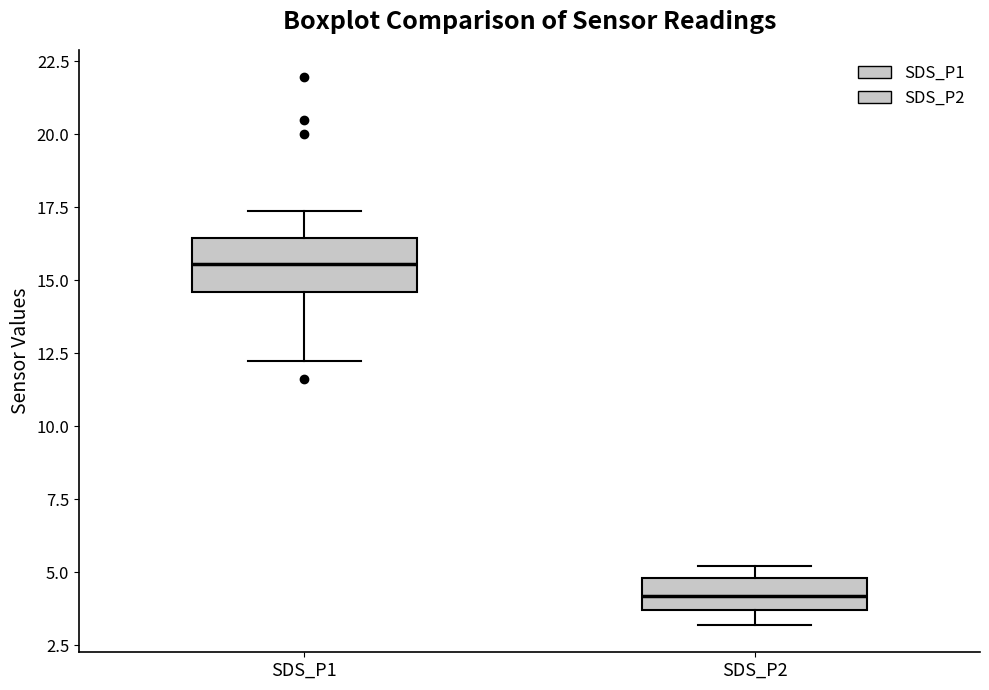

Where is the upper edge of the box for SDS_P1 on the y-axis? The values are not printed on the chart, so give them approximately, as read against the axis.

16.5